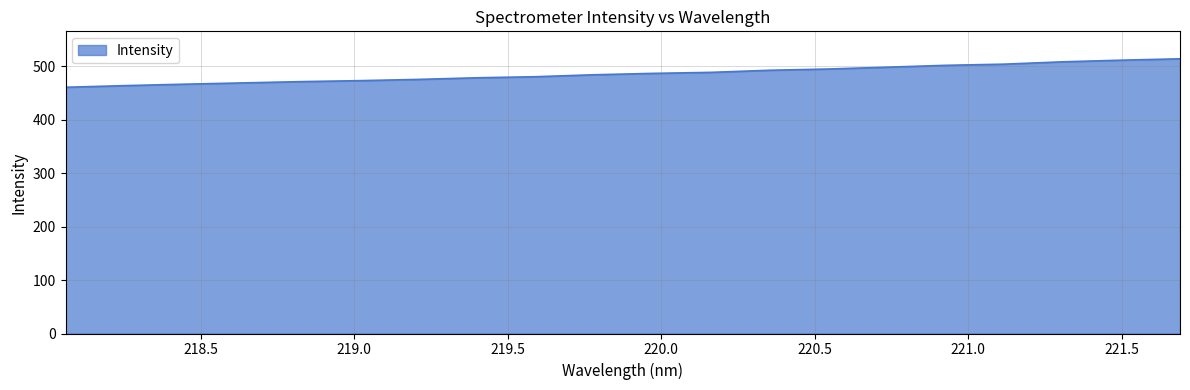

What is the maximum value shown in the chart?

513.9